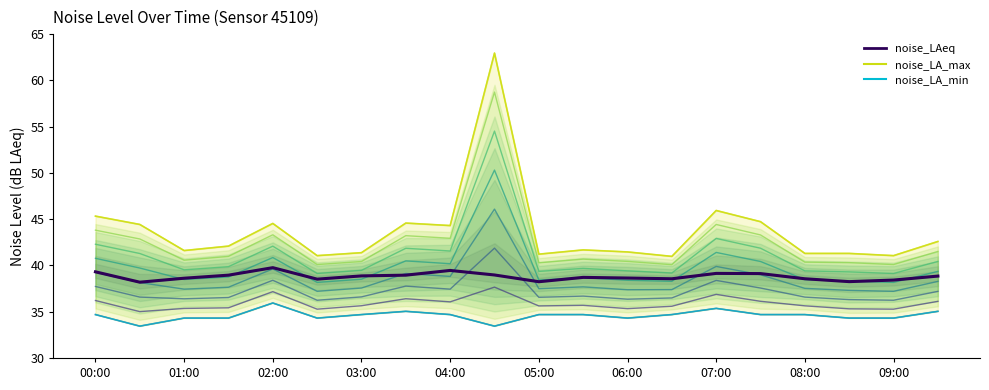

Reading left to right, what are all the values shown in this chart?

noise_LAeq: 39.3	38.2	38.6	39.0	39.8	38.5	38.9	39.0	39.5	39.0	38.2	38.7	38.6	38.6	39.1	39.1	38.6	38.2	38.4	38.9
noise_LA_max: 45.3	44.4	41.6	42.1	44.5	41.1	41.4	44.6	44.3	63.0	41.2	41.7	41.5	41.0	45.9	44.7	41.3	41.3	41.1	42.6
noise_LA_min: 34.7	33.4	34.3	34.3	35.9	34.3	34.7	35.0	34.7	33.4	34.7	34.7	34.3	34.7	35.4	34.7	34.7	34.3	34.3	35.0